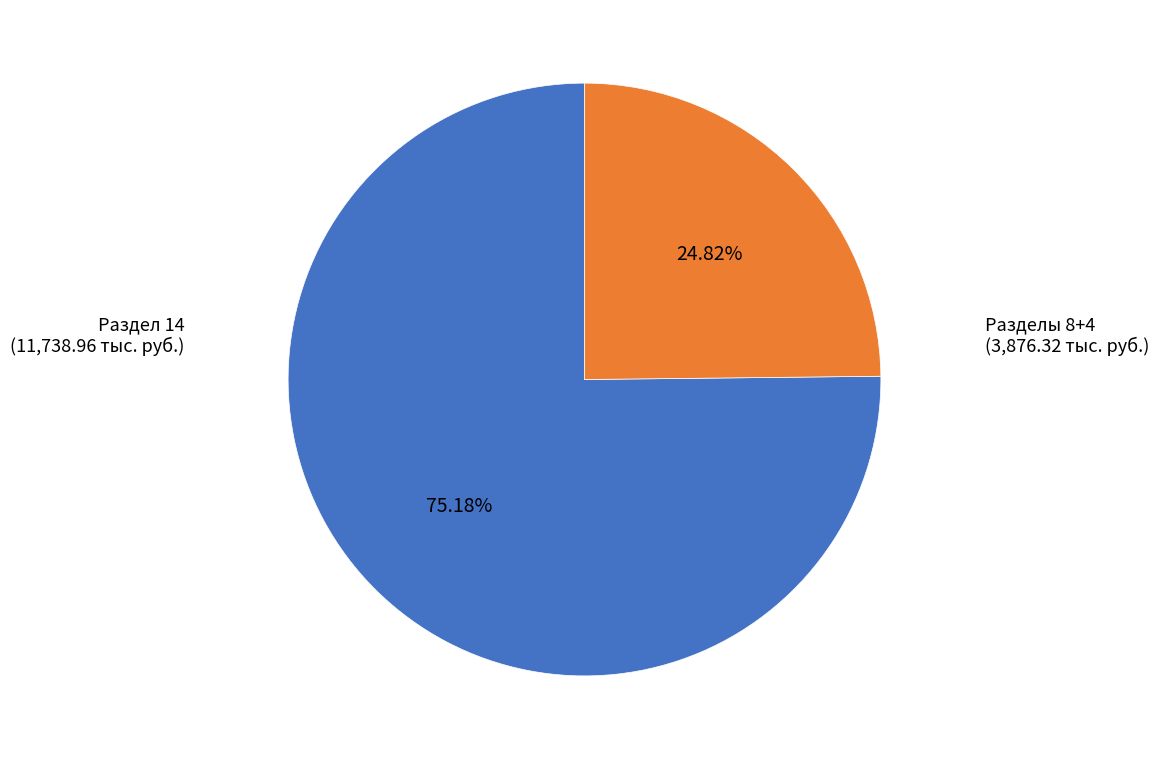

Is there any slice that represents more than half of the pie?

Yes